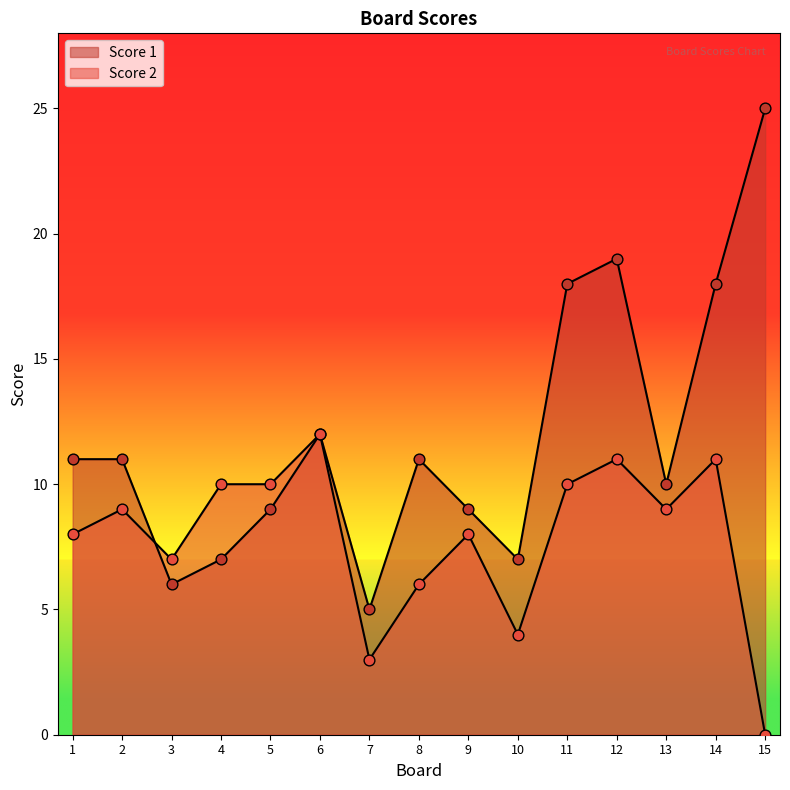

What are all the series names shown in the legend?

Score 1, Score 2